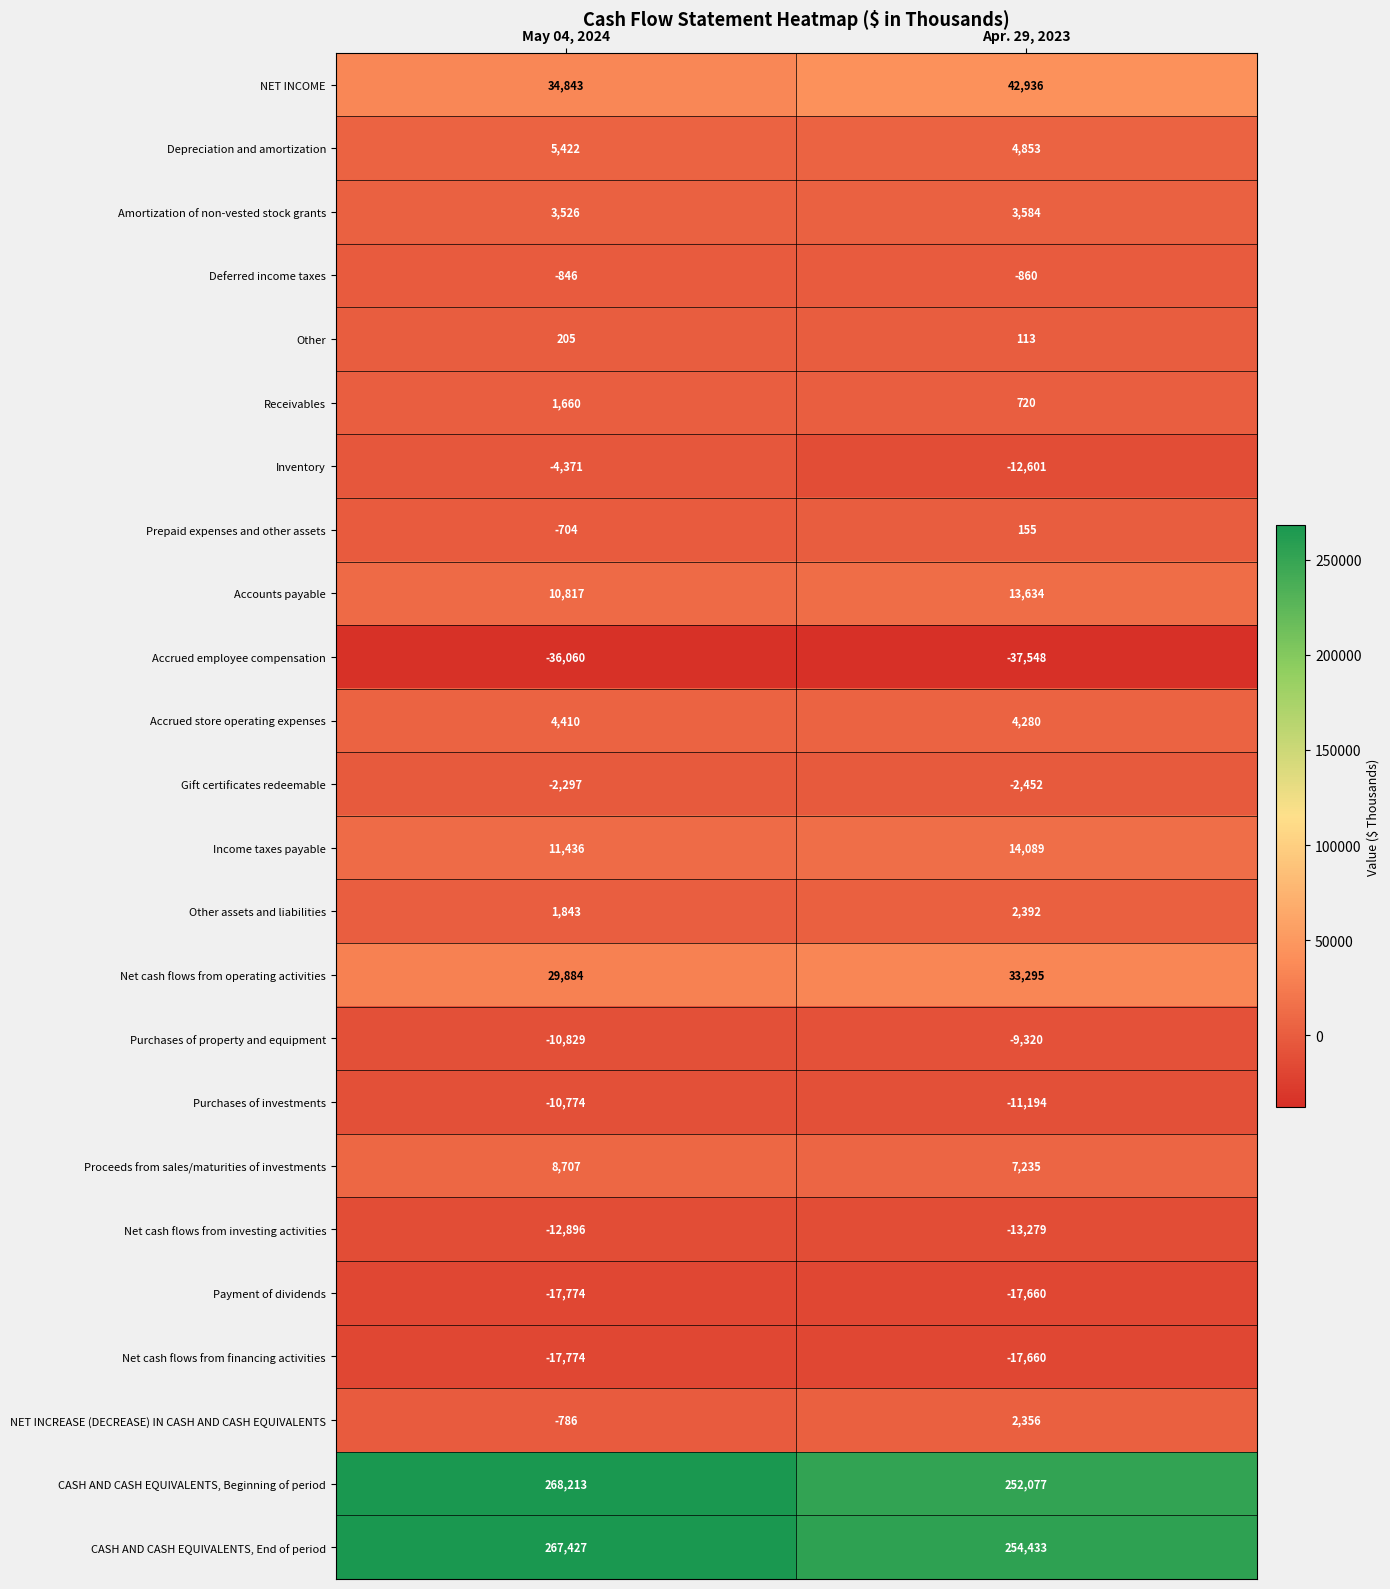

At which label does Depreciation and amortization reach its peak?

May 04, 2024